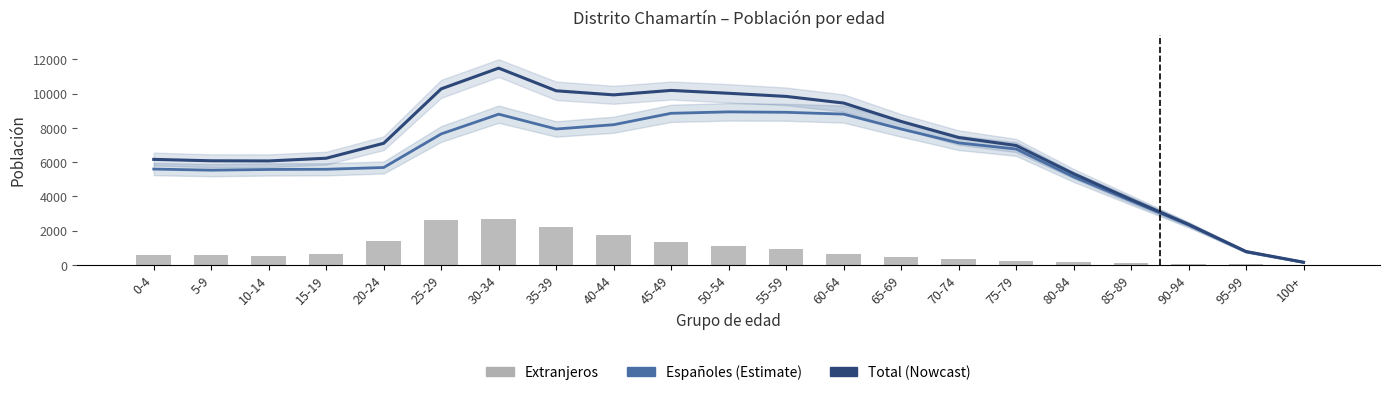

How many values in the Total (nowcast) series are below 7095?

10